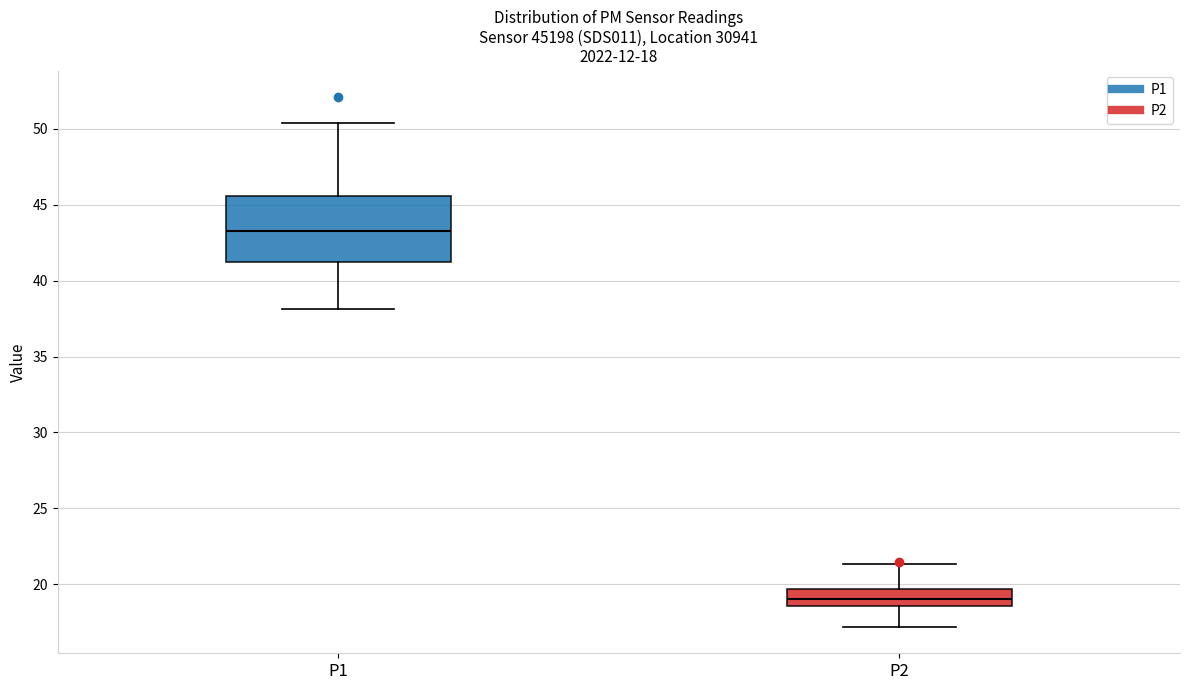

Which box has the highest median line?

P1